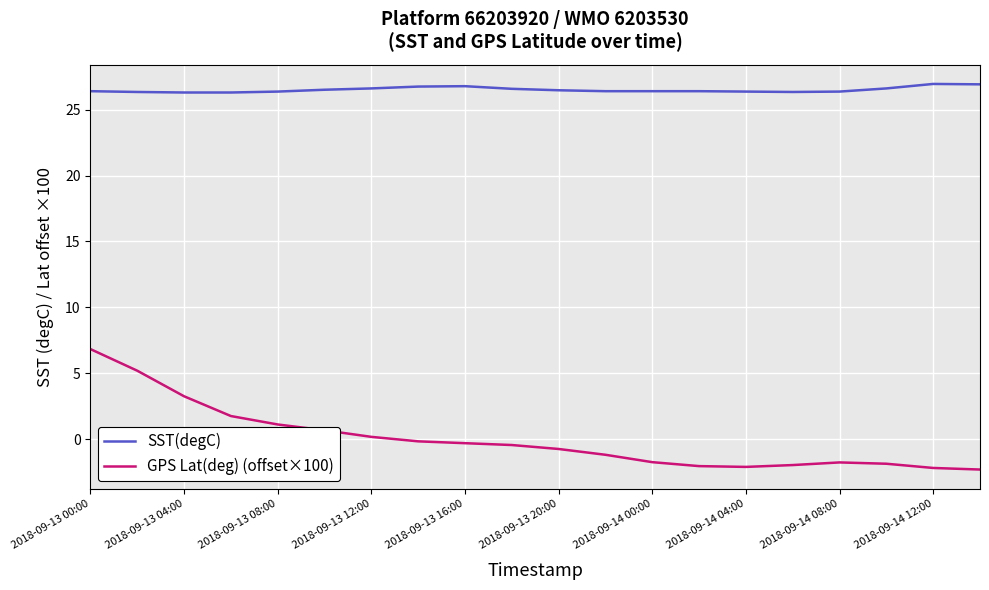

Which series has the largest total across all categories?

SST(degC)